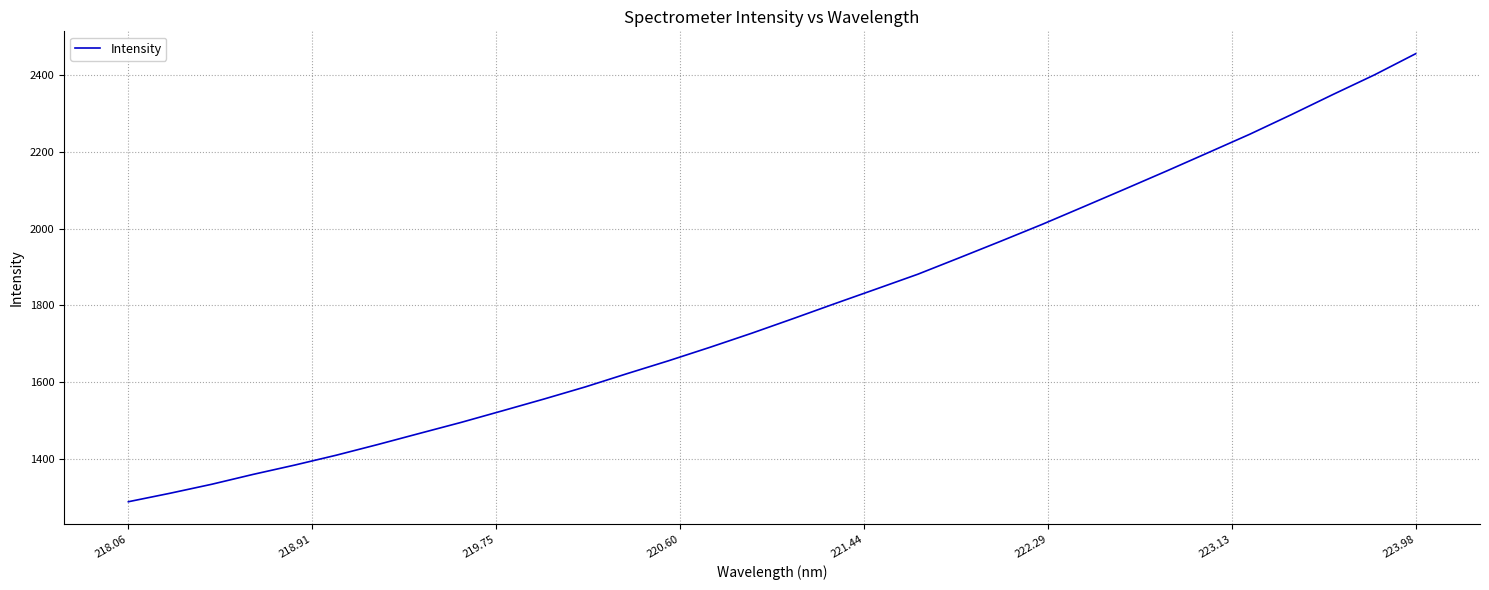

What is the maximum value shown in the chart?

2455.6